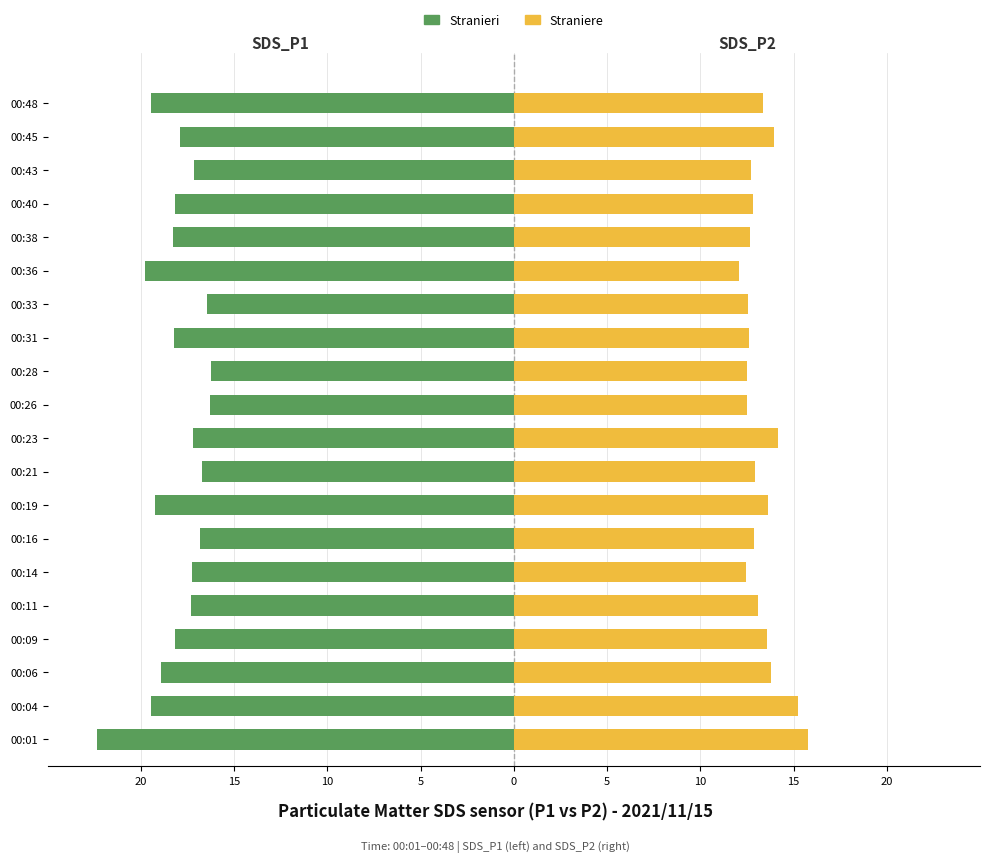

What are all the series names shown in the legend?

Stranieri, Straniere